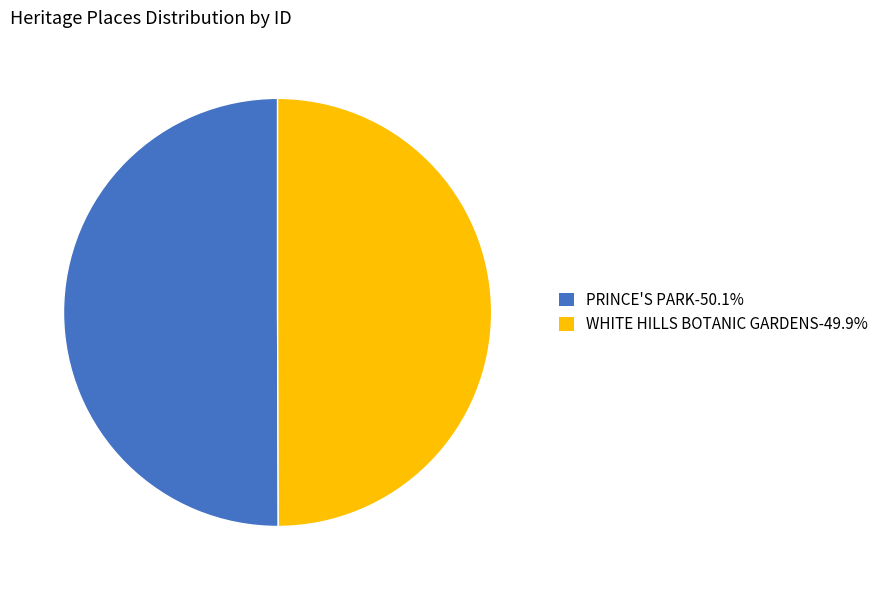

Is it true that PRINCE'S PARK is 44% of the pie?

False